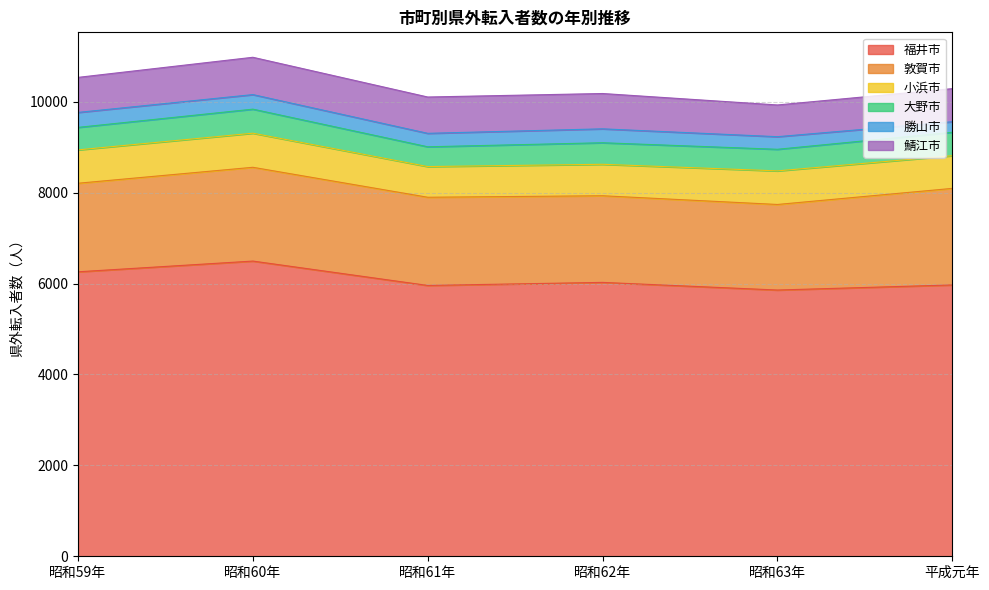

Is it true that 小浜市 equals 734 at 昭和59年?

True